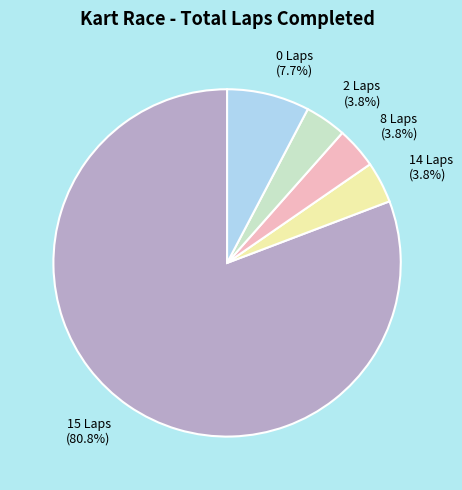

Do 0 Laps (7.7%) and 8 Laps (3.8%) together represent more than half of the pie?

No